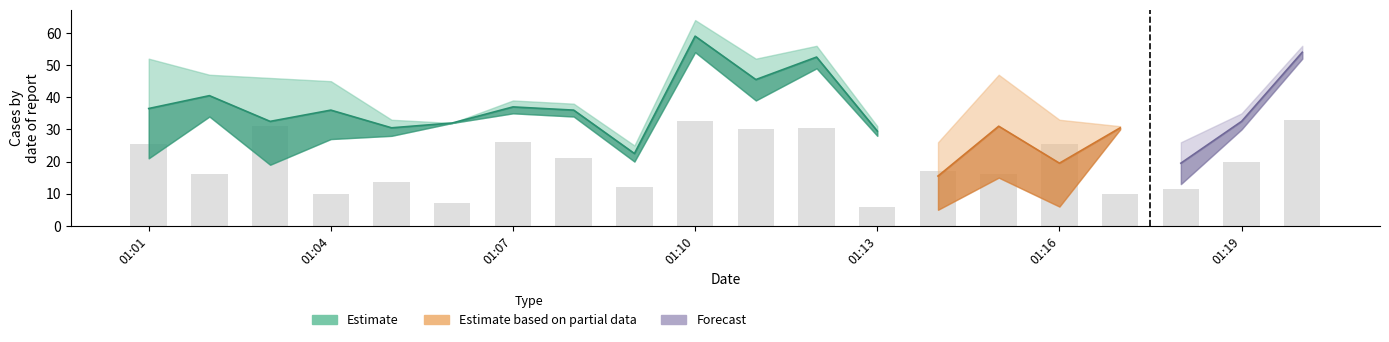

How many data points does each series have?

20